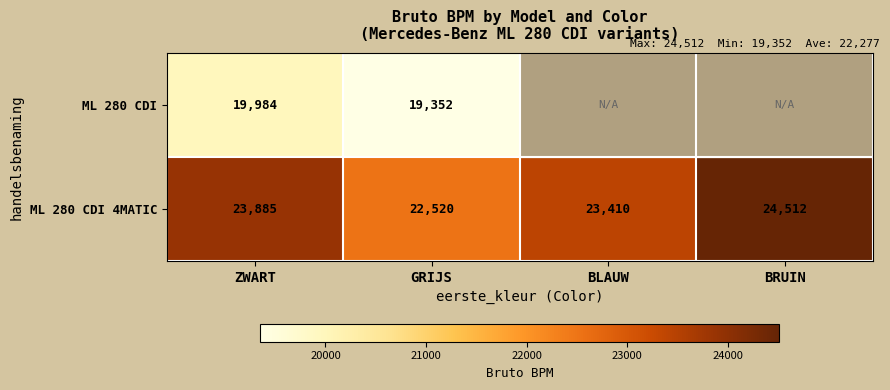

List the labels in order of ML 280 CDI 4MATIC value, smallest first.

GRIJS, BLAUW, ZWART, BRUIN